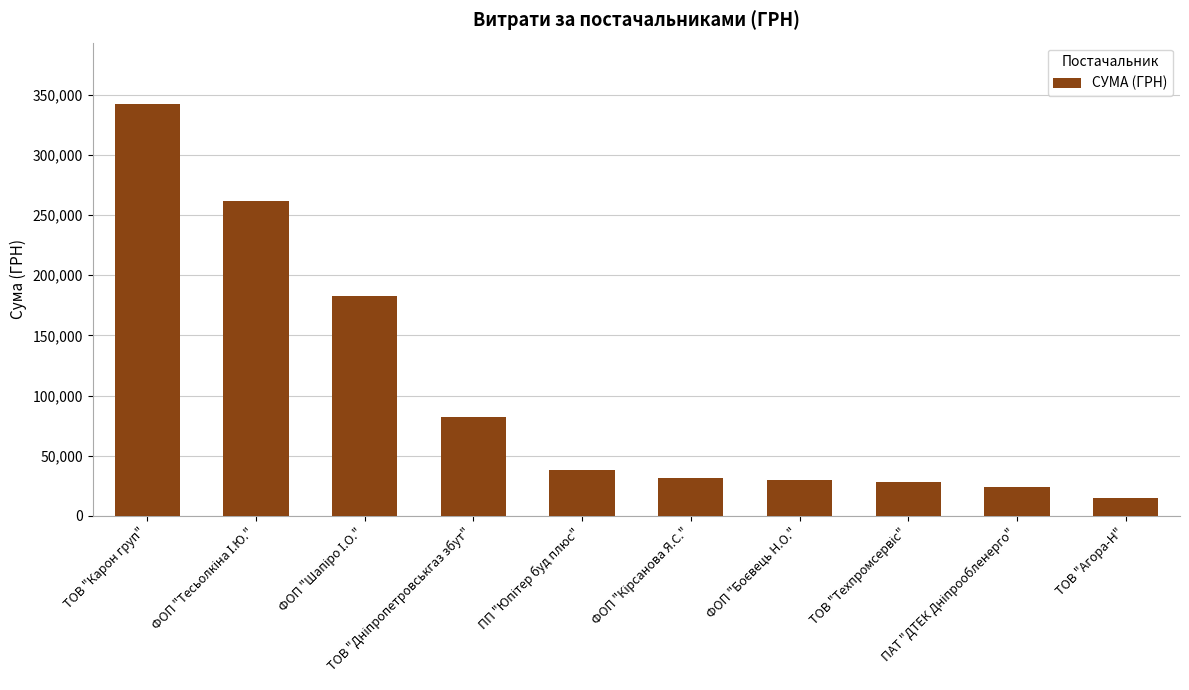

Does the chart contain stacked bars?

No